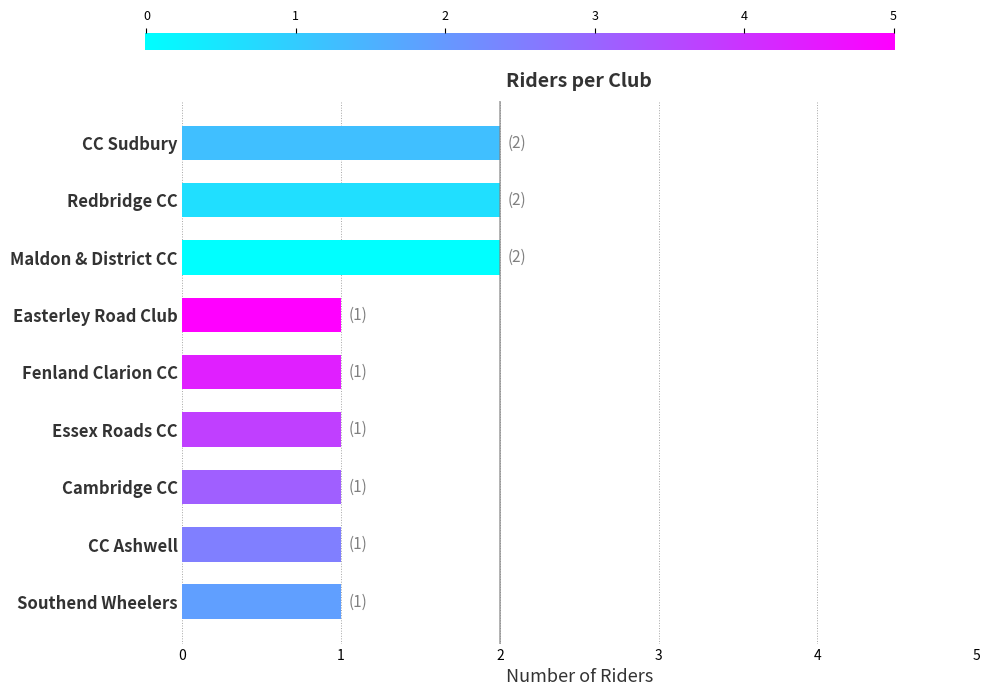

What is the sum of all values?

12